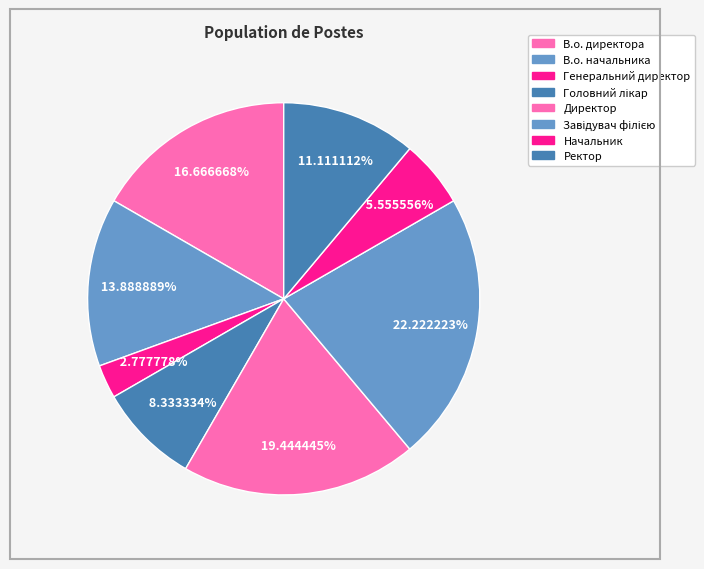

How many slices are in this pie chart?

8